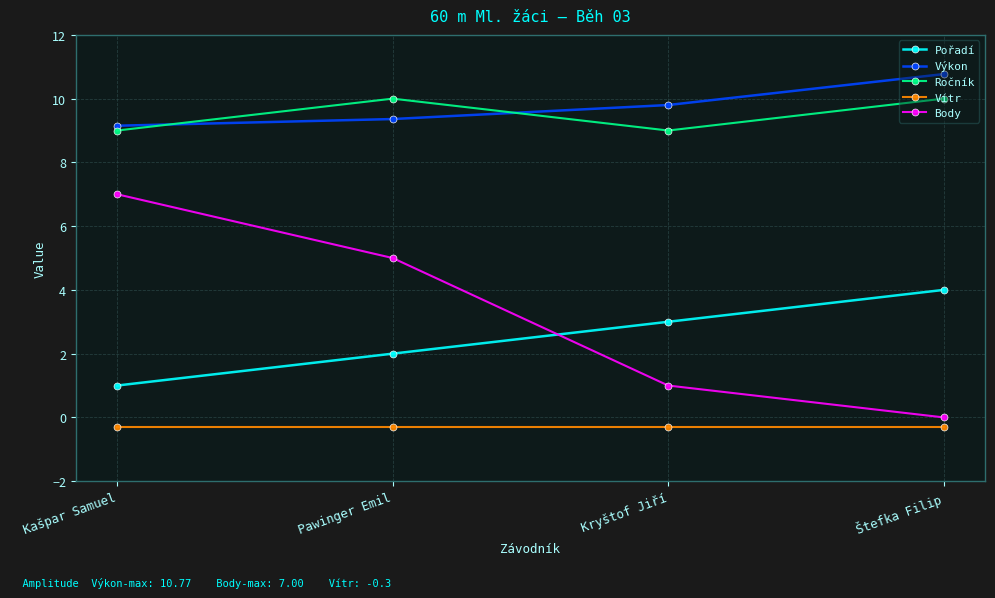

True or false: Vítr and Ročník cross at least once.

False